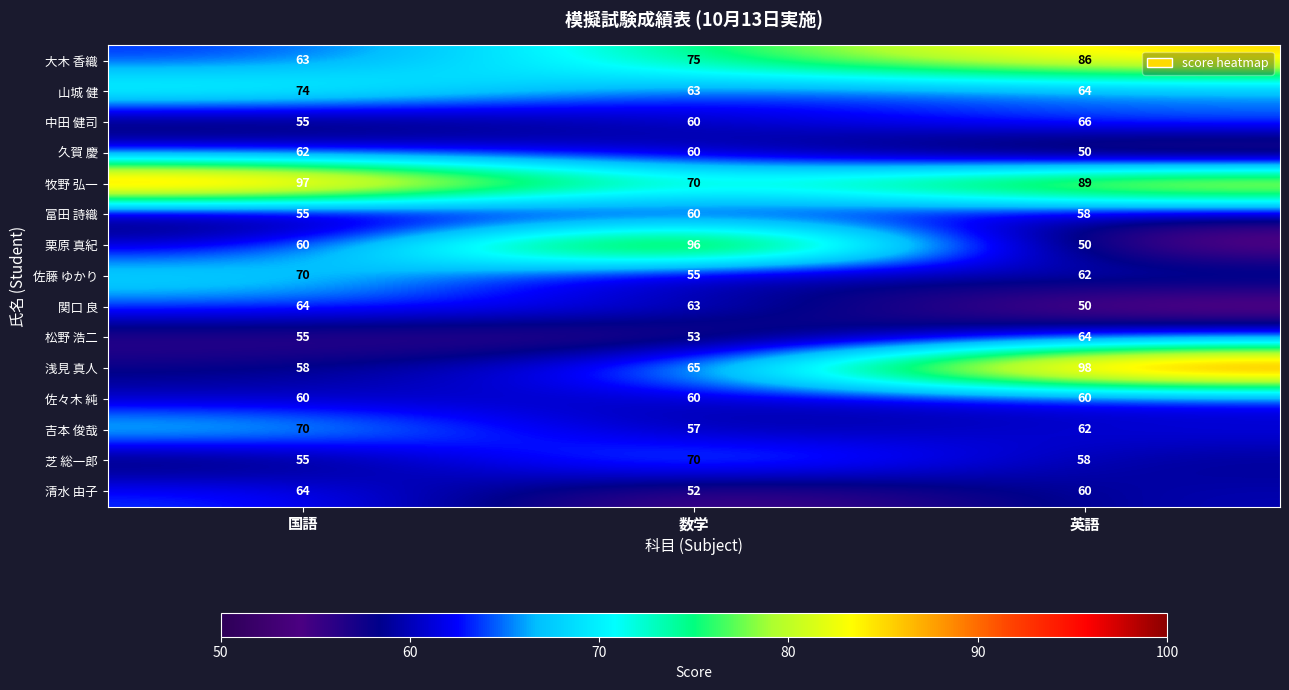

Read the 清水 由子 value at 英語.

60